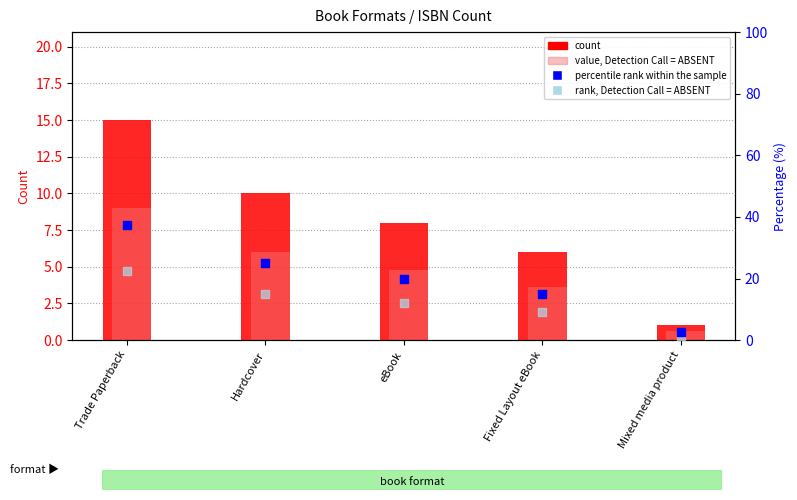

At which category is the sum across all series the highest?

Trade Paperback